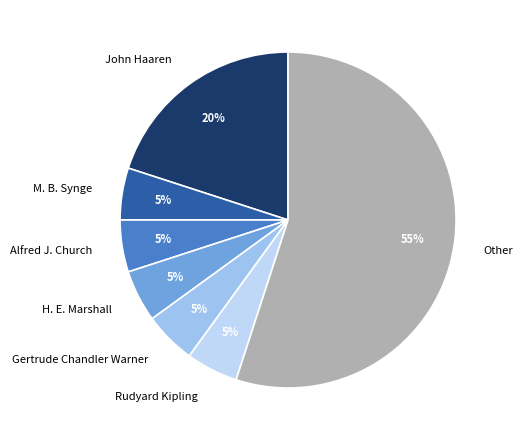

True or false: Gertrude Chandler Warner accounts for 5% of the total.

True